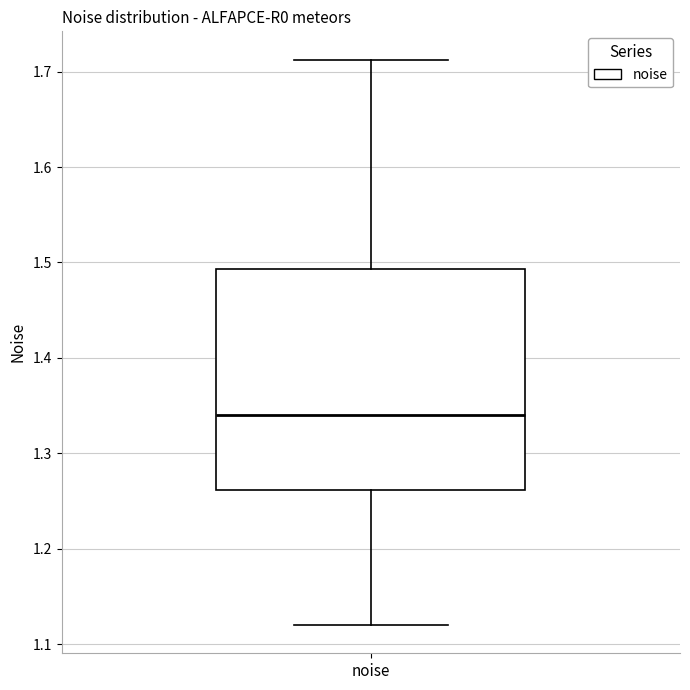

Transcribe this box plot: give where the median line is, the range the box spans, and where the two whiskers end, as read against the y-axis. The values are not printed on the chart, so give them approximately, as read against the axis.

median 1.34, box 1.26 to 1.49, whiskers 1.12 to 1.71